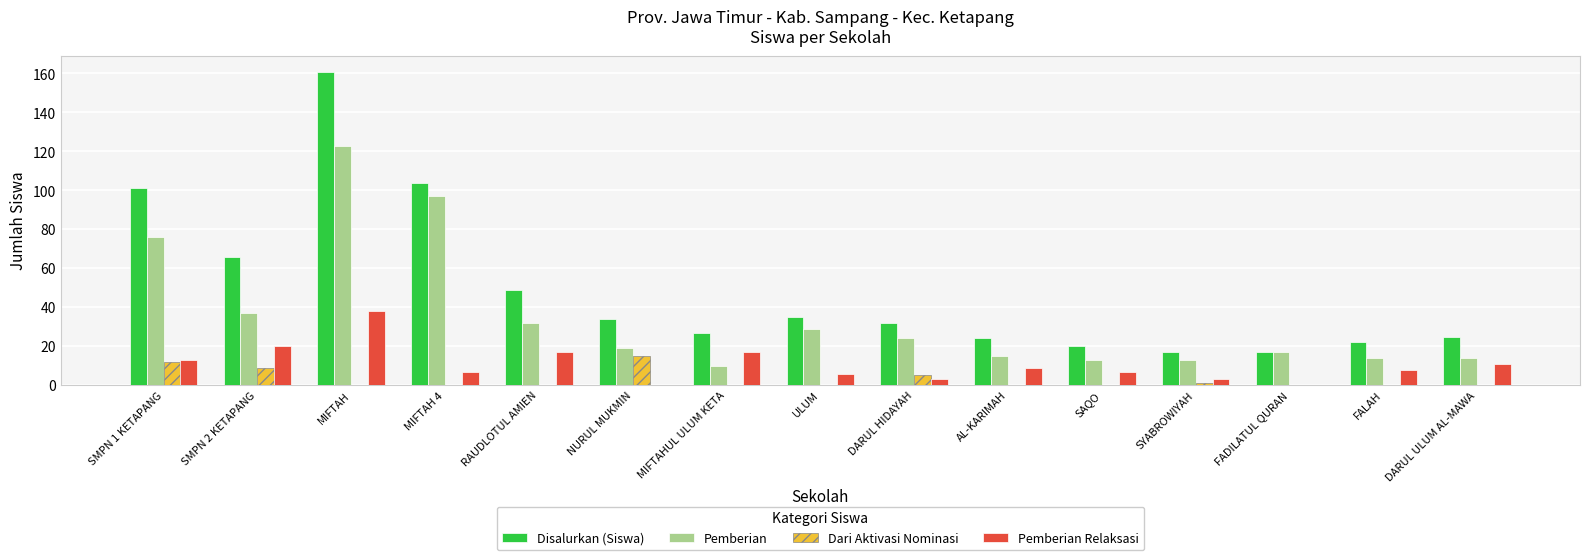

What is the difference between the Disalurkan (Siswa) values at RAUDLOTUL AMIEN and DARUL HIDAYAH?

17